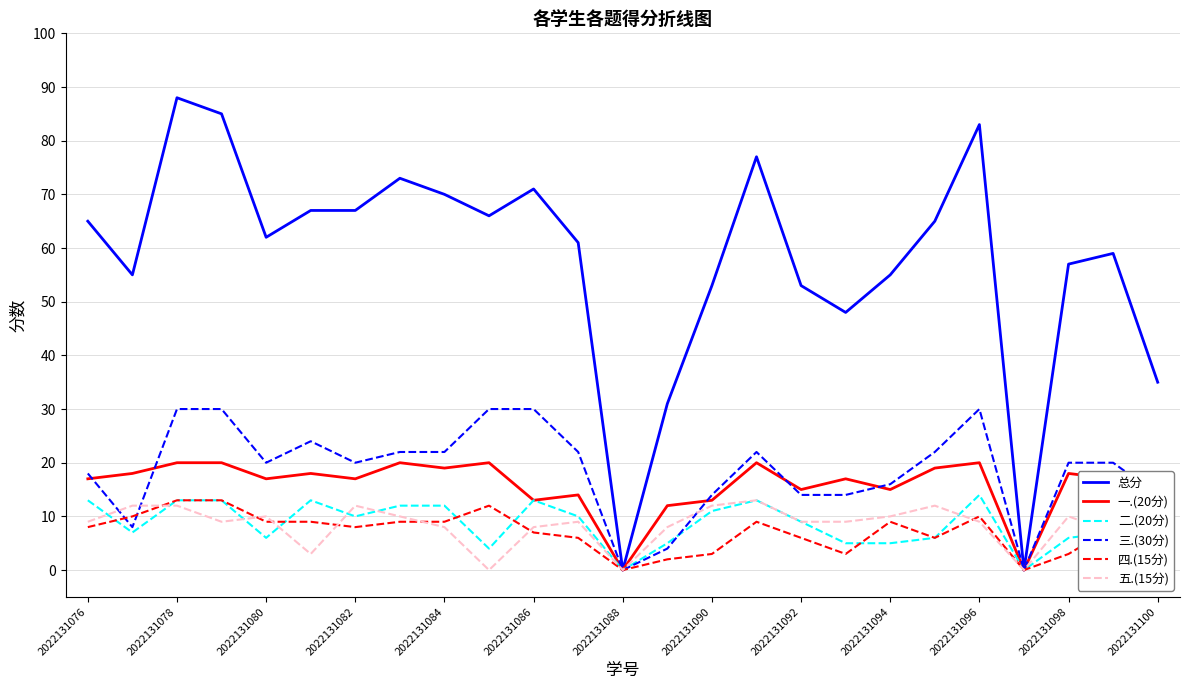

Reading right to left, extract all data points from this chart.

总分: 35	59	57	0	83	65	55	48	53	77	53	31	0	61	71	66	70	73	67	67	62	85	88	55	65
一.(20分): 13	17	18	0	20	19	15	17	15	20	13	12	0	14	13	20	19	20	17	18	17	20	20	18	17
二.(20分): 5	7	6	0	14	6	5	5	9	13	11	5	0	10	13	4	12	12	10	13	6	13	13	7	13
三.(30分): 14	20	20	0	30	22	16	14	14	22	14	4	0	22	30	30	22	22	20	24	20	30	30	8	18
四.(15分): 3	8	3	0	10	6	9	3	6	9	3	2	0	6	7	12	9	9	8	9	9	13	13	10	8
五.(15分): 0	7	10	0	9	12	10	9	9	13	12	8	0	9	8	0	8	10	12	3	10	9	12	12	9